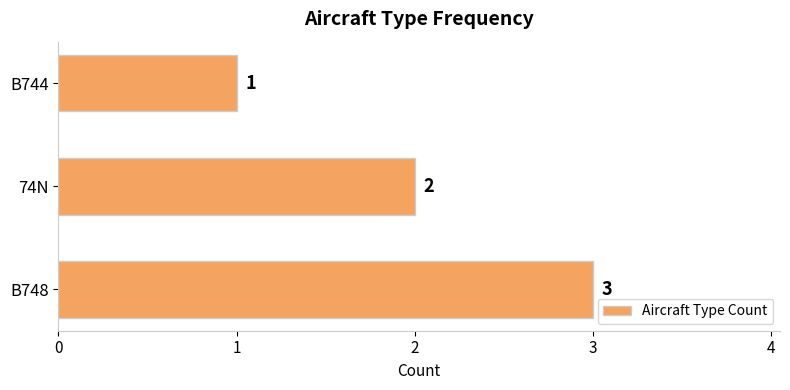

The chart shows a value of 3 at B748. True or false?

True